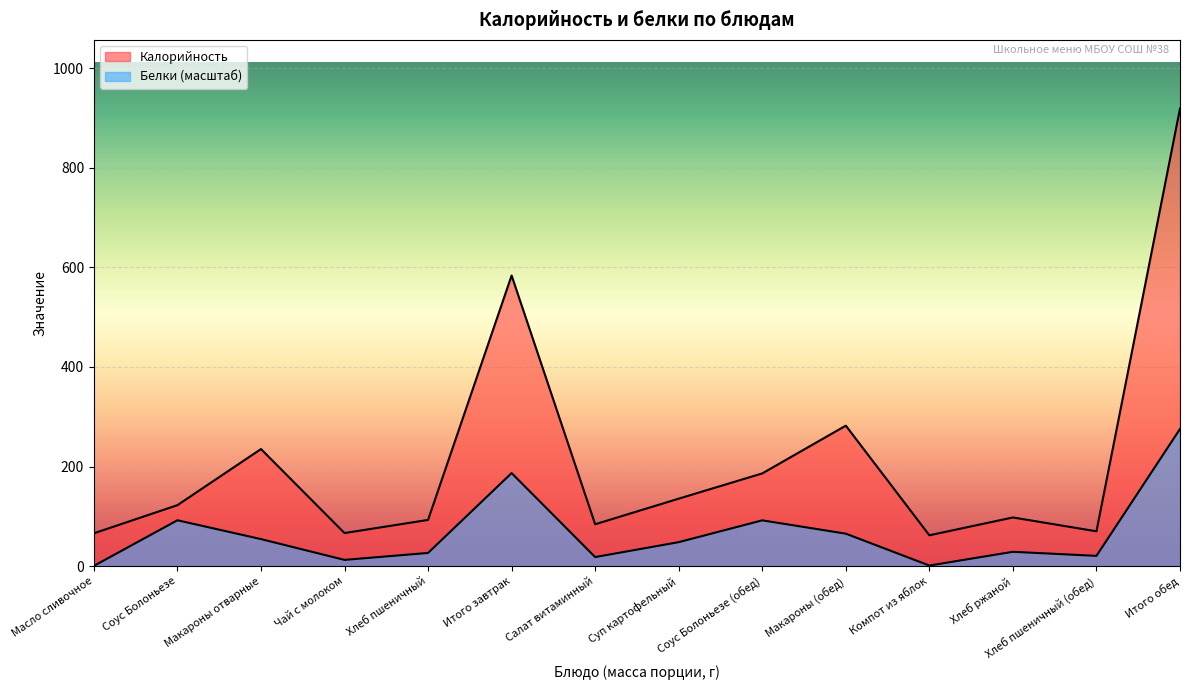

What is the sum of all Белки values?

925.1